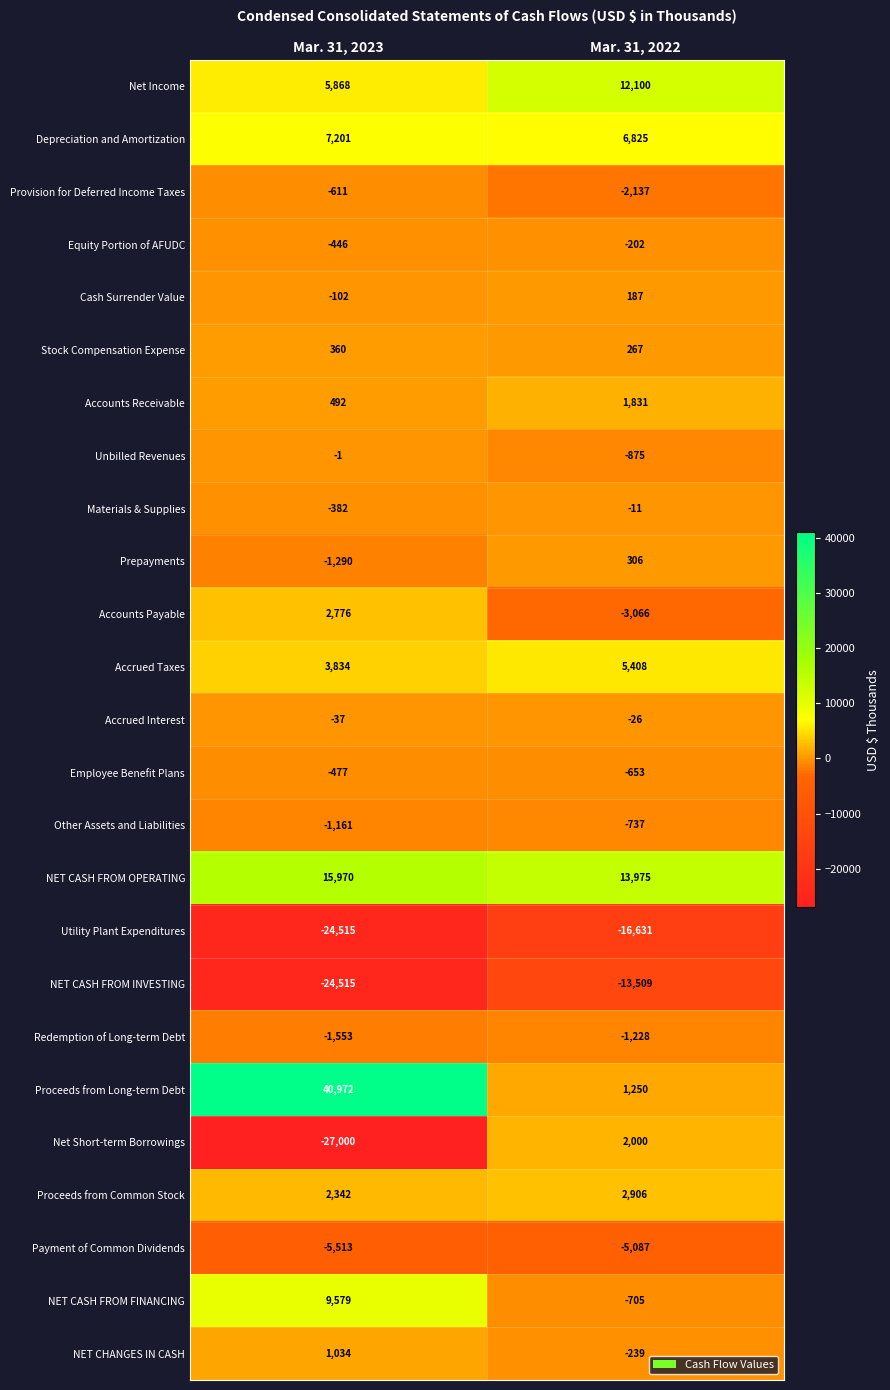

List the series in order of their peak value, lowest first.

Utility Plant Expenditures, NET CASH FROM INVESTING, Payment of Common Dividends, Redemption of Long-term Debt, Other Assets and Liabilities, Provision for Deferred Income Taxes, Employee Benefit Plans, Equity Portion of AFUDC, Accrued Interest, Materials & Supplies, Unbilled Revenues, Cash Surrender Value, Prepayments, Stock Compensation Expense, NET CHANGES IN CASH, Accounts Receivable, Net Short-term Borrowings, Accounts Payable, Proceeds from Common Stock, Accrued Taxes, Depreciation and Amortization, NET CASH FROM FINANCING, Net Income, NET CASH FROM OPERATING, Proceeds from Long-term Debt